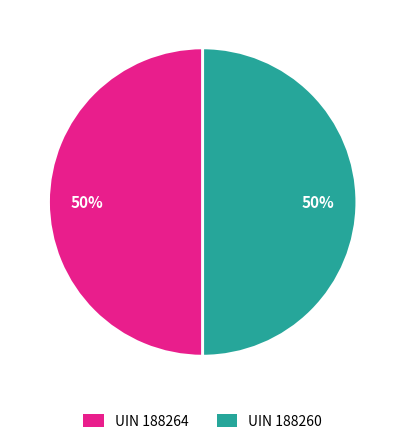

To the nearest percent, what percentage of the pie is UIN 188260?

50%